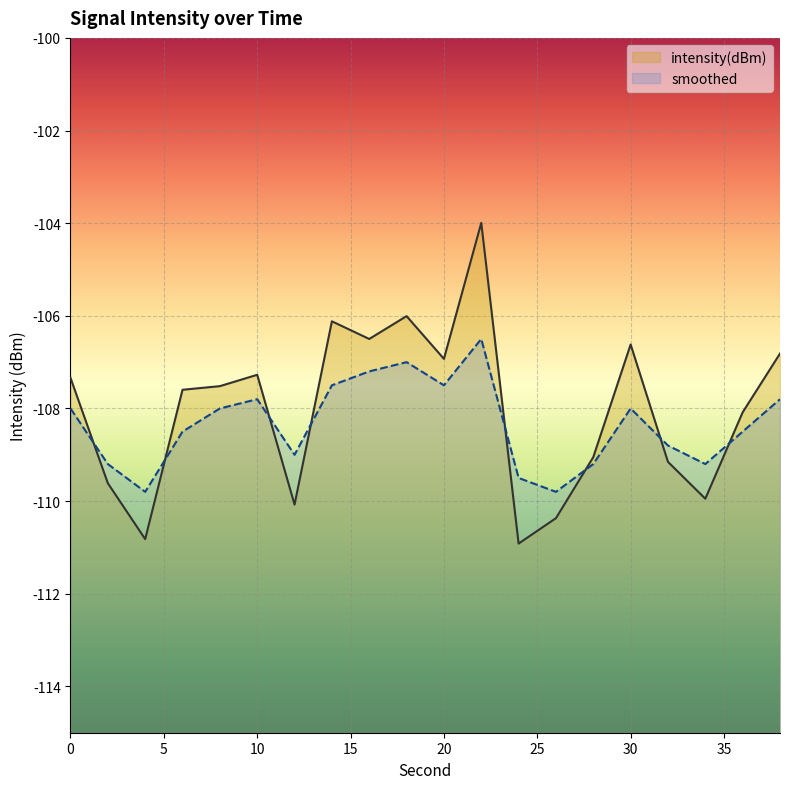

Reading left to right, list all the values displayed in this chart.

intensity(dBm): 0=-107.3	2=-109.6	4=-110.8	6=-107.6	8=-107.5	10=-107.3	12=-110.1	14=-106.1	16=-106.5	18=-106.0	20=-106.9	22=-104.0	24=-110.9	26=-110.4	28=-109.1	30=-106.6	32=-109.2	34=-109.9	36=-108.1	38=-106.8
smoothed: 0=-108.0	2=-109.2	4=-109.8	6=-108.5	8=-108.0	10=-107.8	12=-109.0	14=-107.5	16=-107.2	18=-107.0	20=-107.5	22=-106.5	24=-109.5	26=-109.8	28=-109.2	30=-108.0	32=-108.8	34=-109.2	36=-108.5	38=-107.8